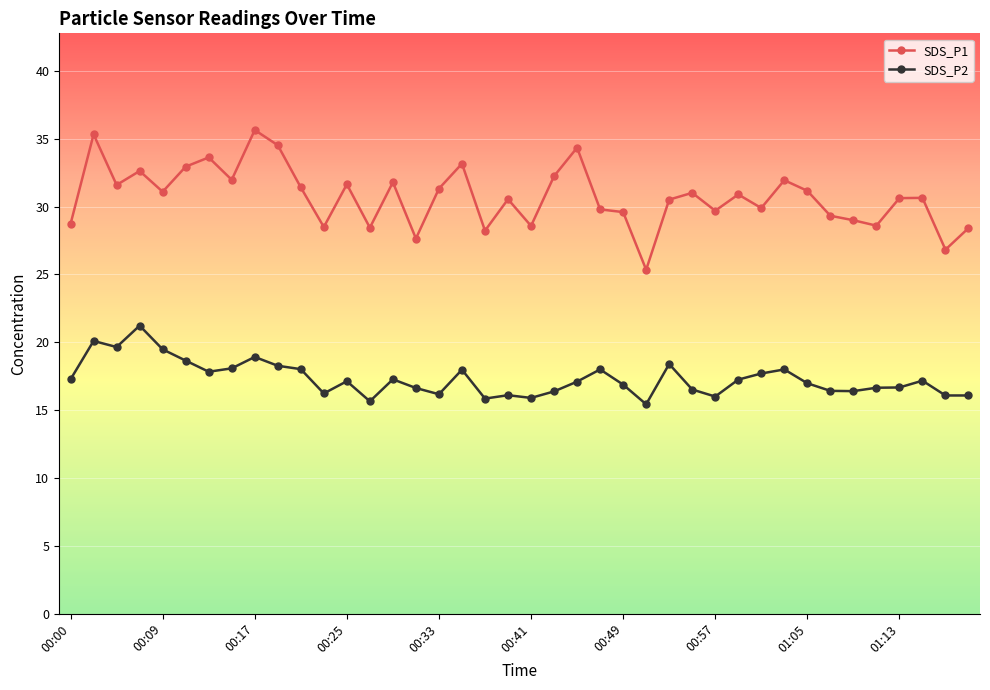

What is the smallest value displayed?

15.4